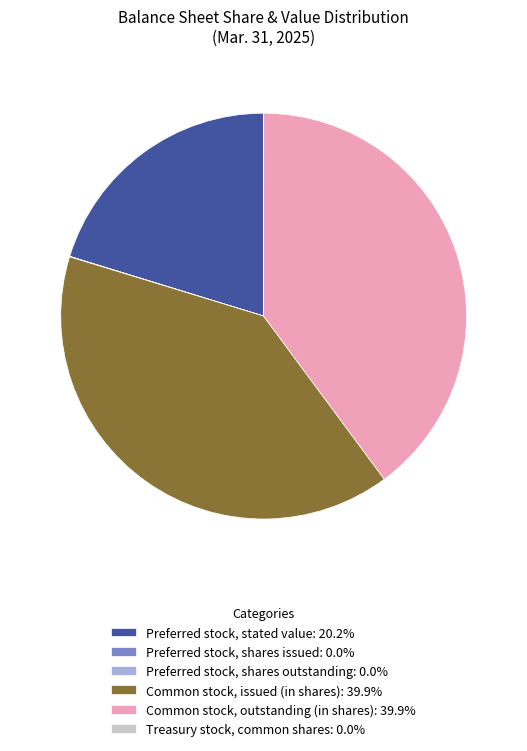

Is it true that Common stock, issued (in shares) is 49% of the pie?

False